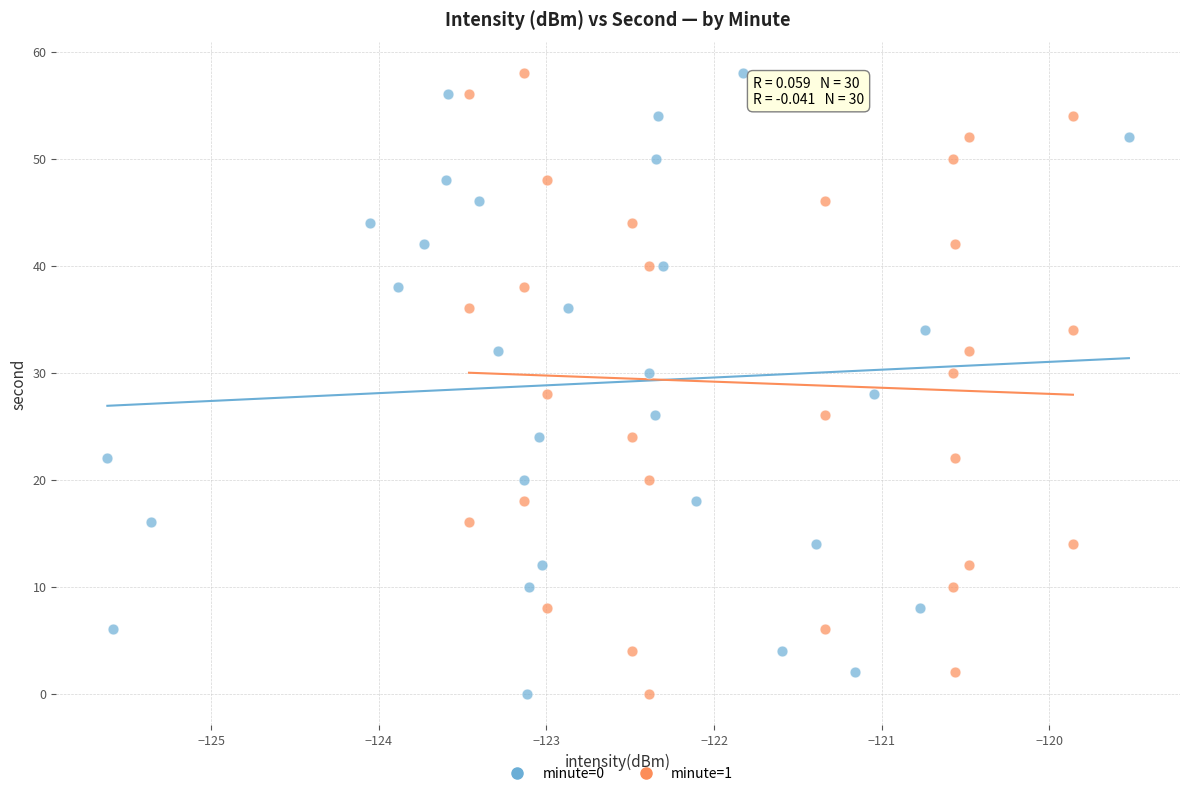

What are all the series names shown in the legend?

minute=0, minute=1